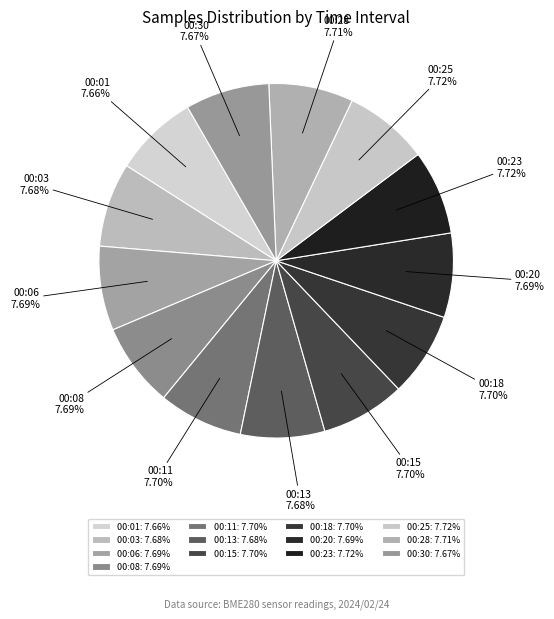

Does any single category account for the majority?

No